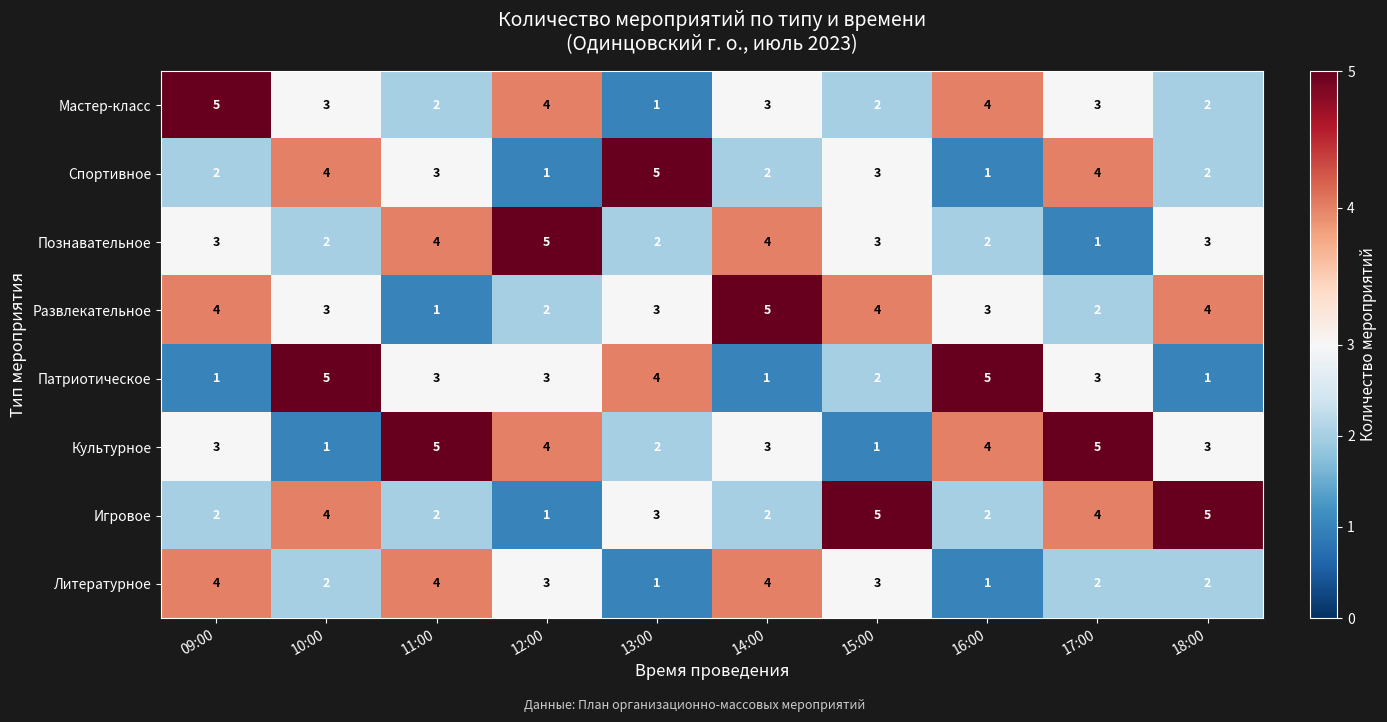

Which series changed the most between 13:00 and 17:00?

Культурное